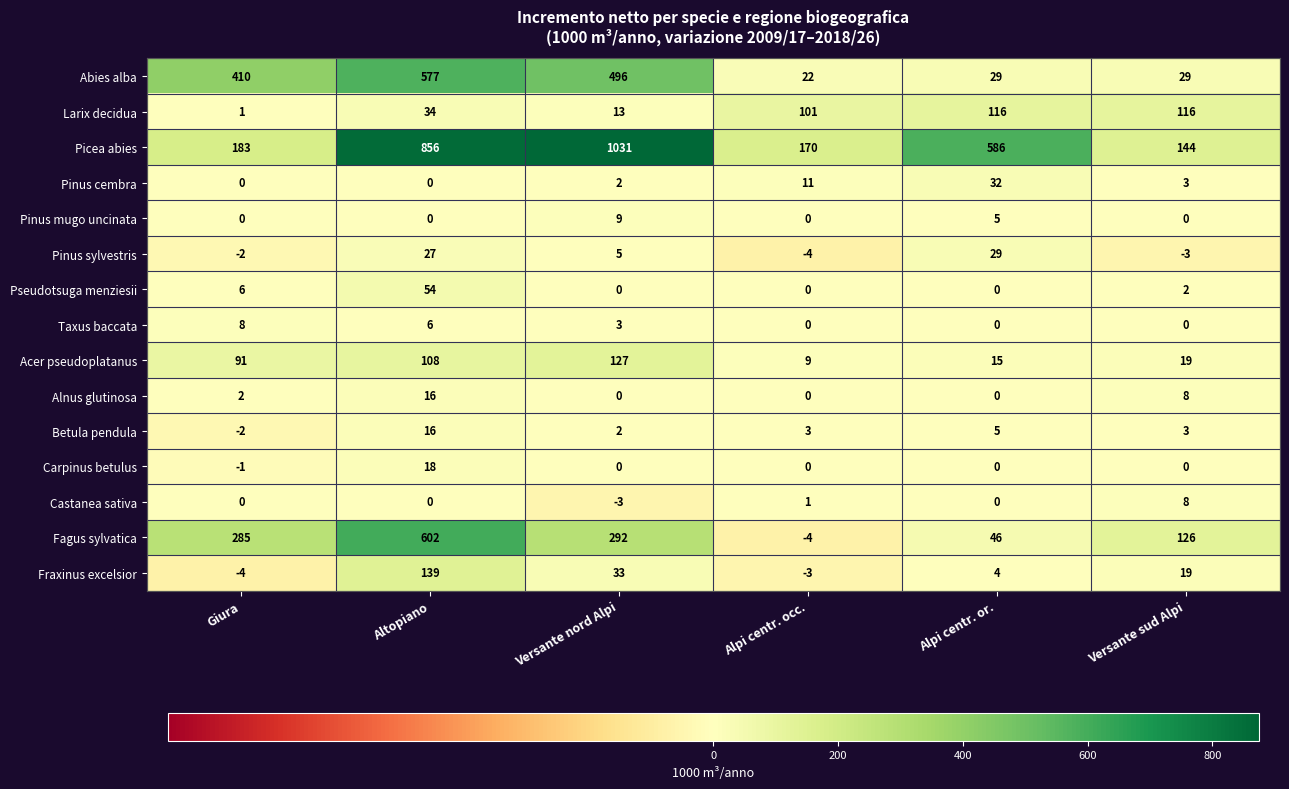

How many data points in Acer pseudoplatanus are less than 91?

3